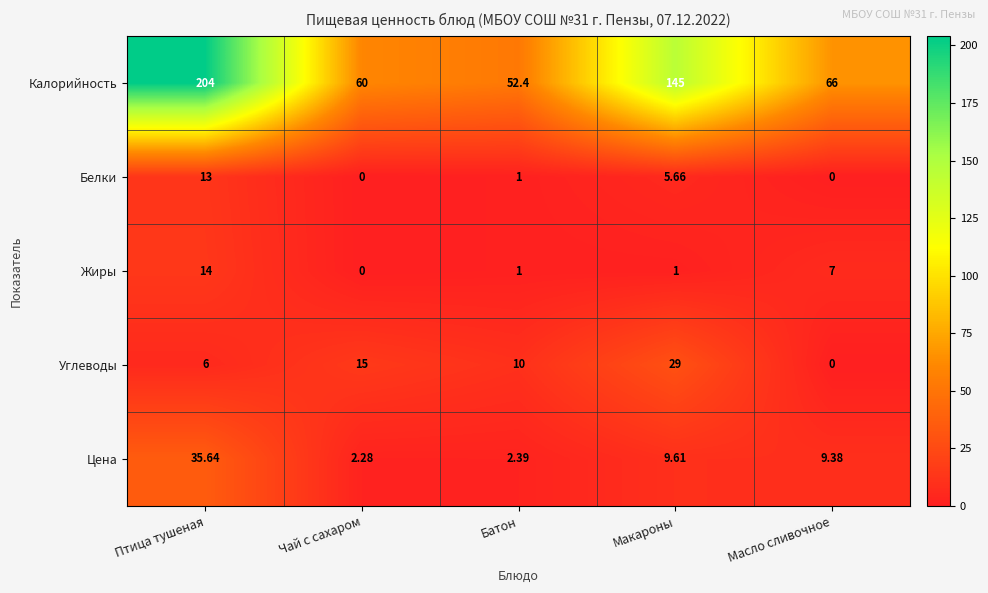

Which series has the widest spread of values?

Калорийность